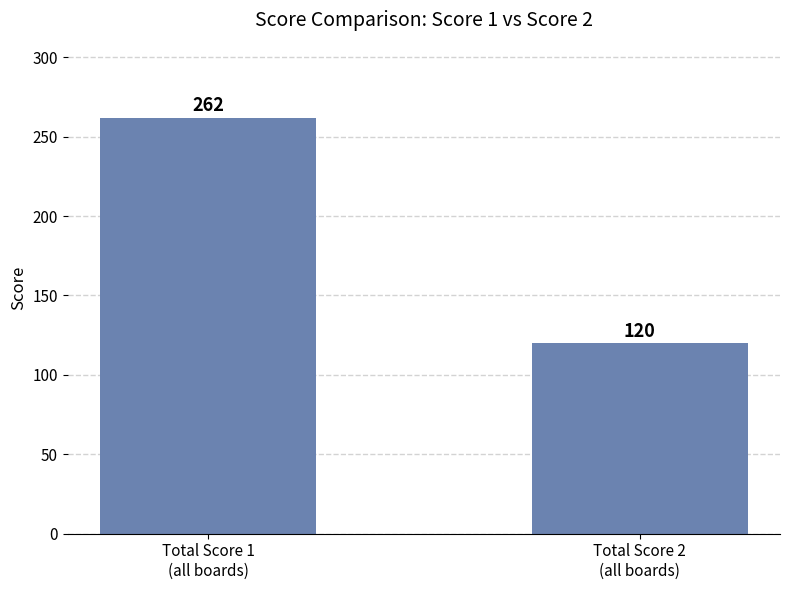

List the labels in order of value, smallest first.

Total Score 2
(all boards), Total Score 1
(all boards)